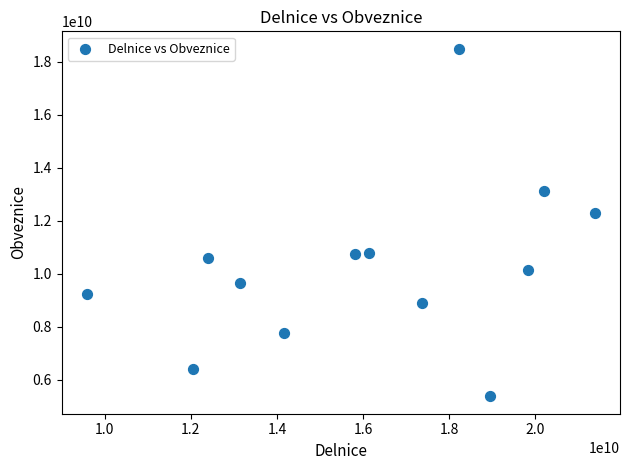

What is the range of Y values (max minus min)?

13102501000.2